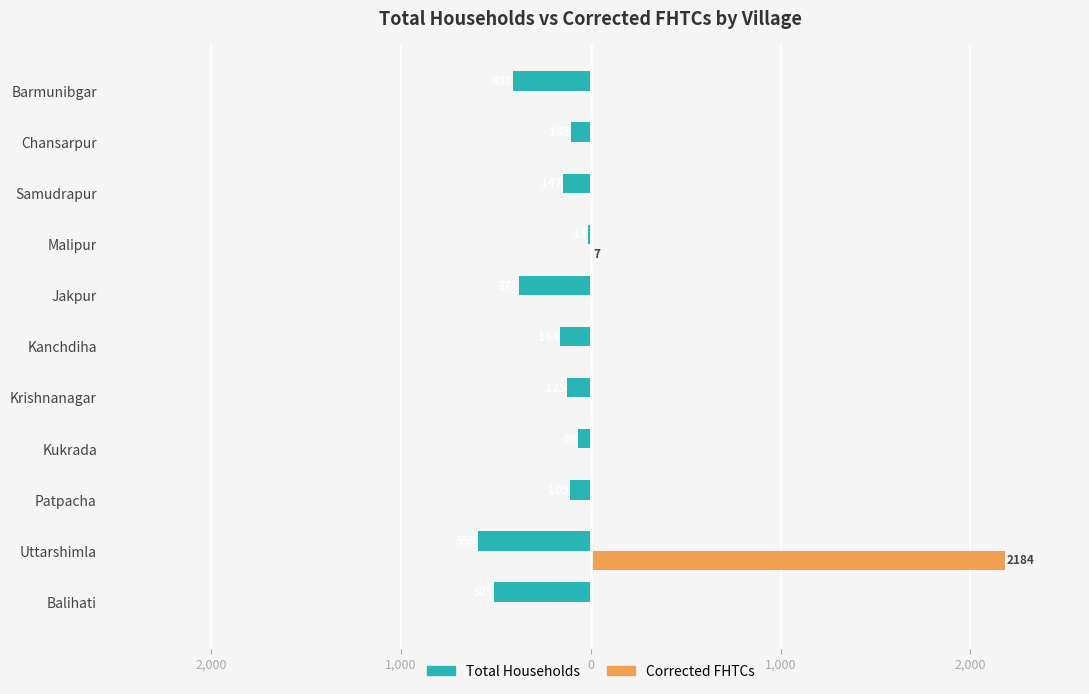

What are all the series names shown in the legend?

Total Households, Corrected FHTCs